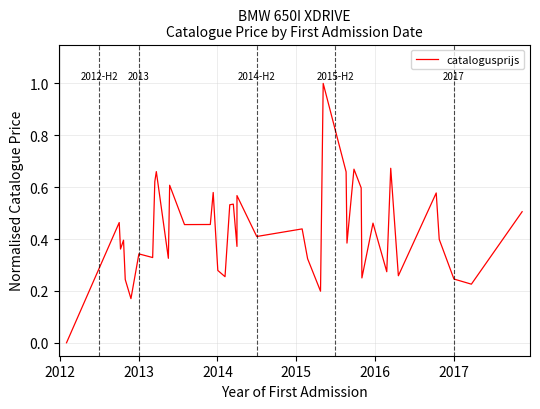

How many categories are shown in the chart?

40